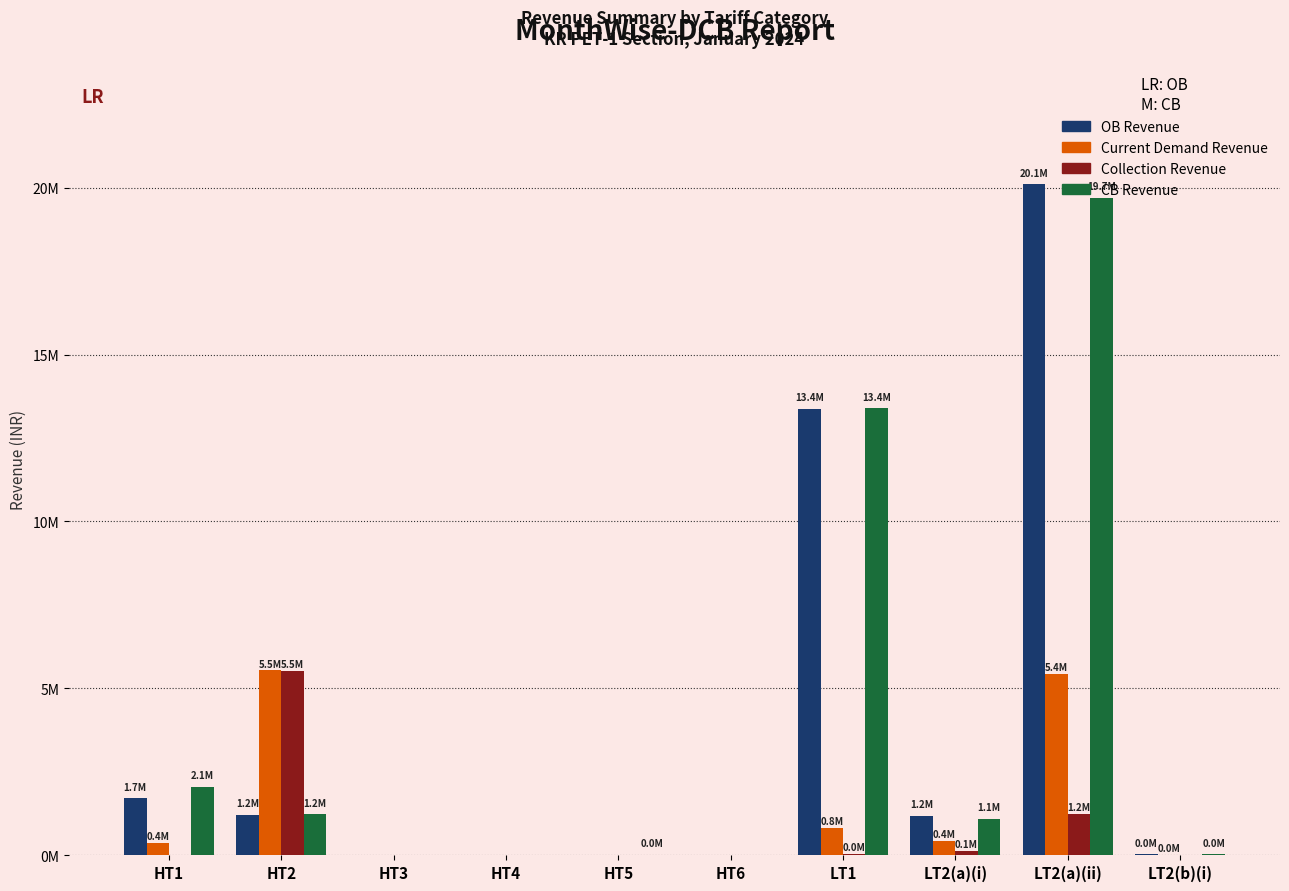

Which series has the largest range (max minus min)?

OB Revenue